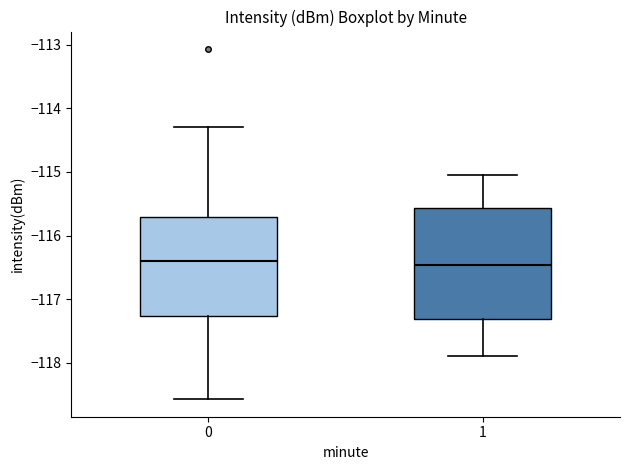

Comparing the boxes themselves (not the whiskers), which one is the tallest?

1